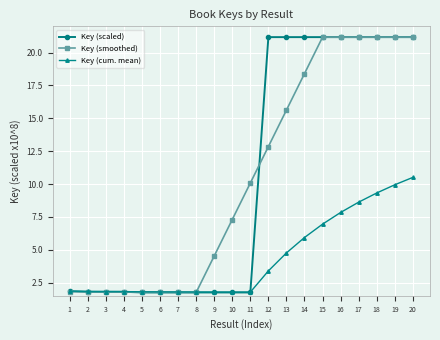

What is the value of the Key (scaled) point at the 1st from the left?

1.9